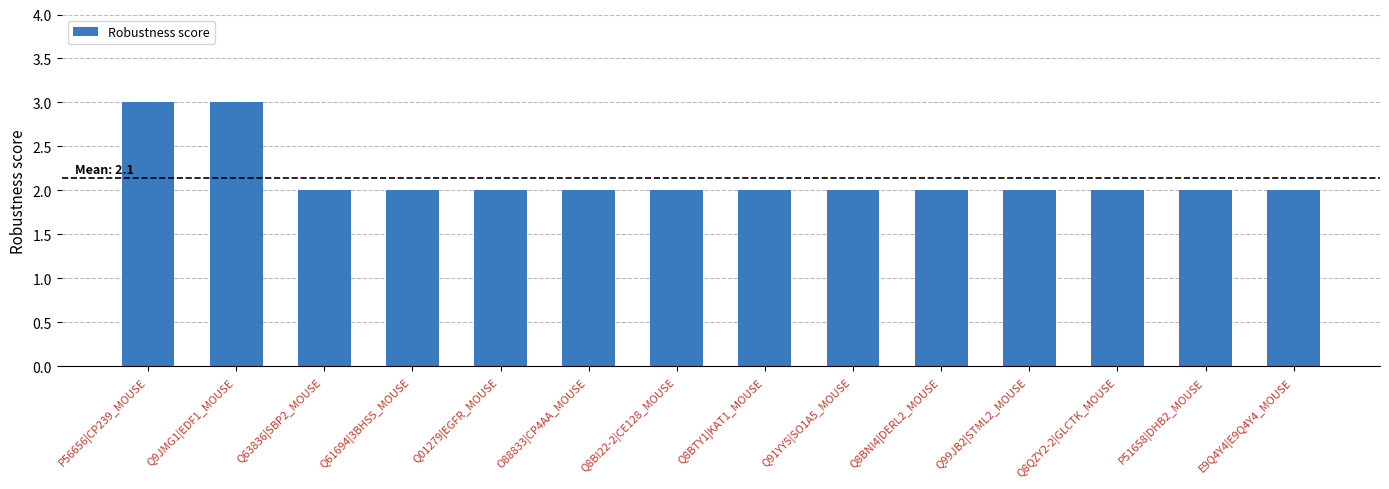

What is the maximum value shown in the chart?

3